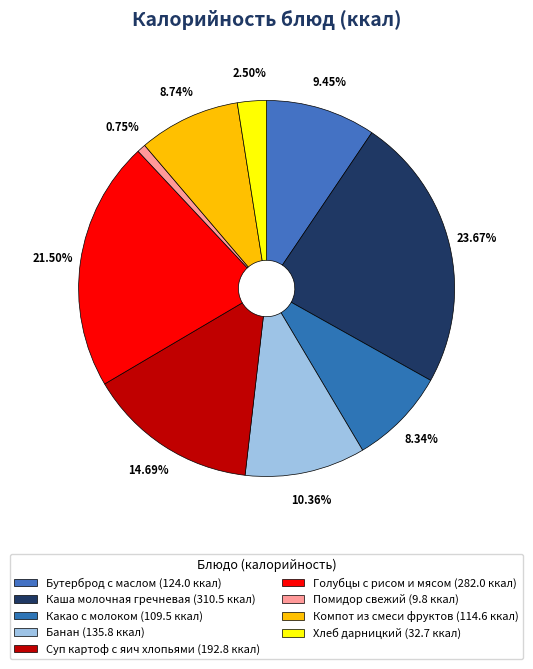

To the nearest percent, what is the difference between the largest and smallest slice percentages?

23%